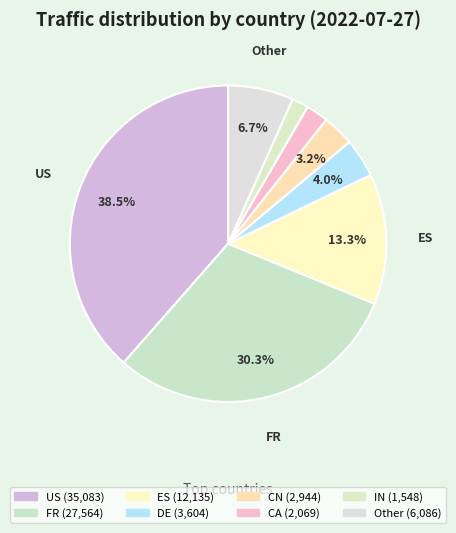

How many slices are in this pie chart?

8